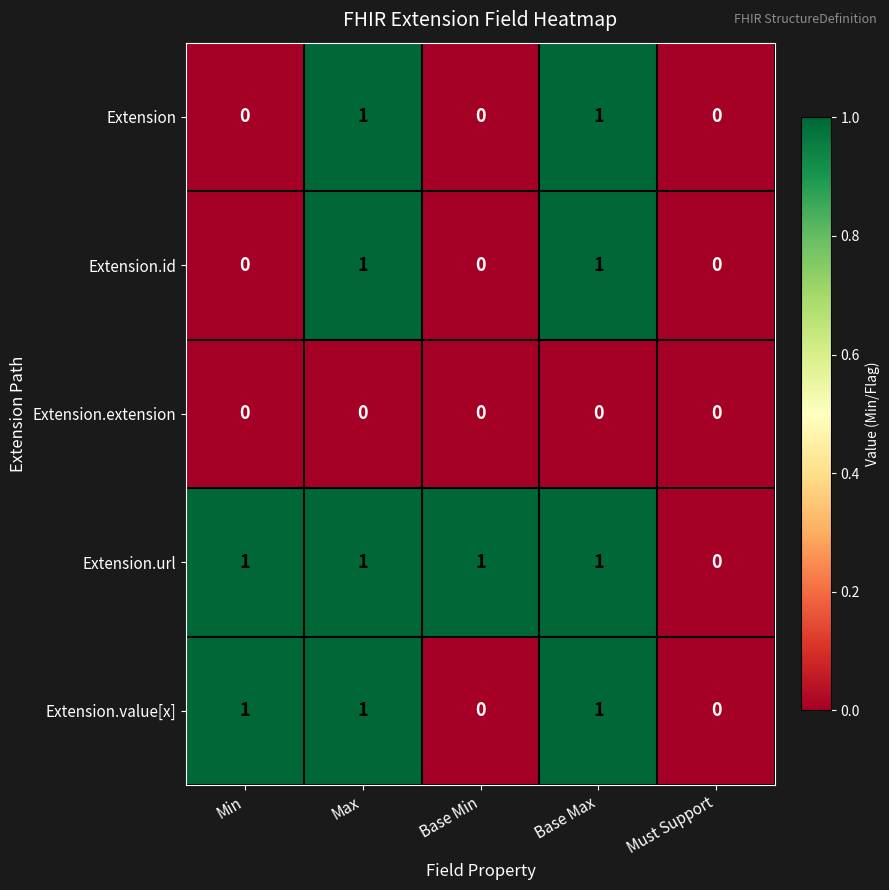

Count the Extension.url values in the range 1 to 2.

4